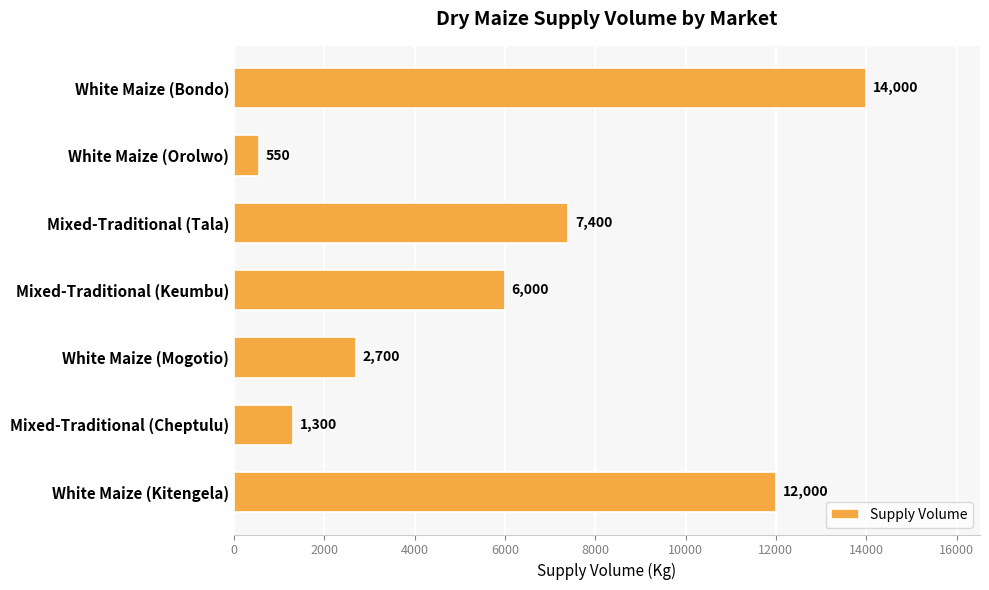

Reading top to bottom, extract all data points from this chart.

White Maize (Bondo)=14000	White Maize (Orolwo)=550	Mixed-Traditional (Tala)=7400	Mixed-Traditional (Keumbu)=6000	White Maize (Mogotio)=2700	Mixed-Traditional (Cheptulu)=1300	White Maize (Kitengela)=12000